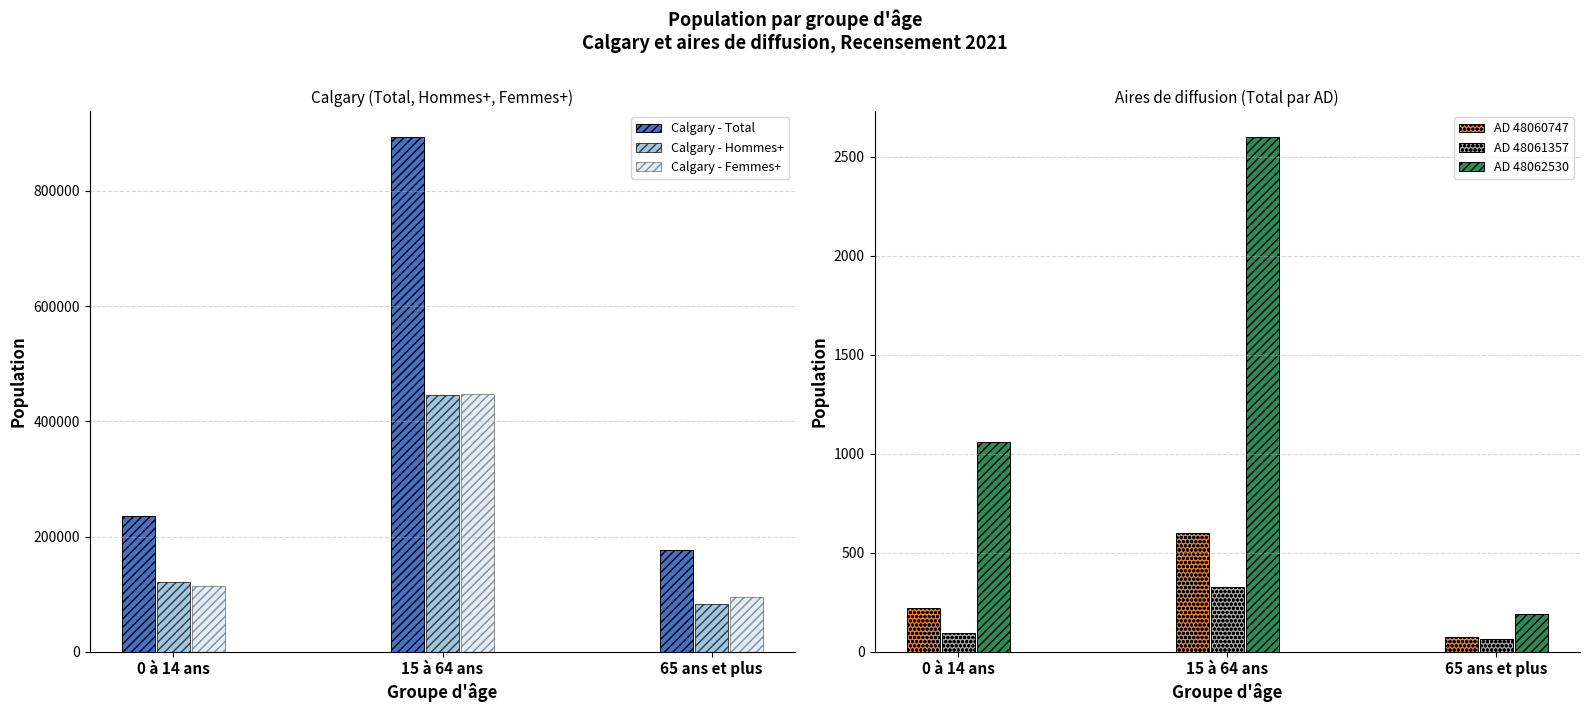

Is it true that Calgary - Femmes+ equals 114710 at 0 à 14 ans?

True